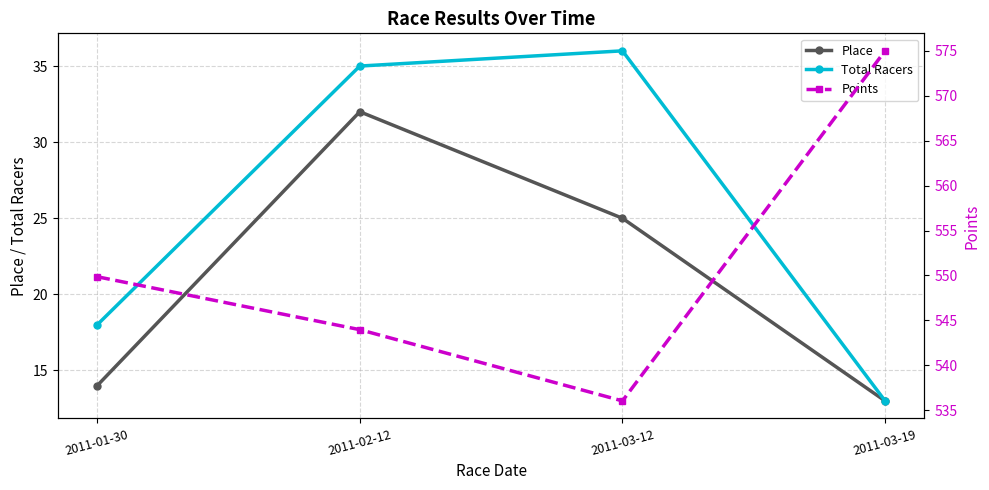

At how many categories does at least one series exceed 16?

4